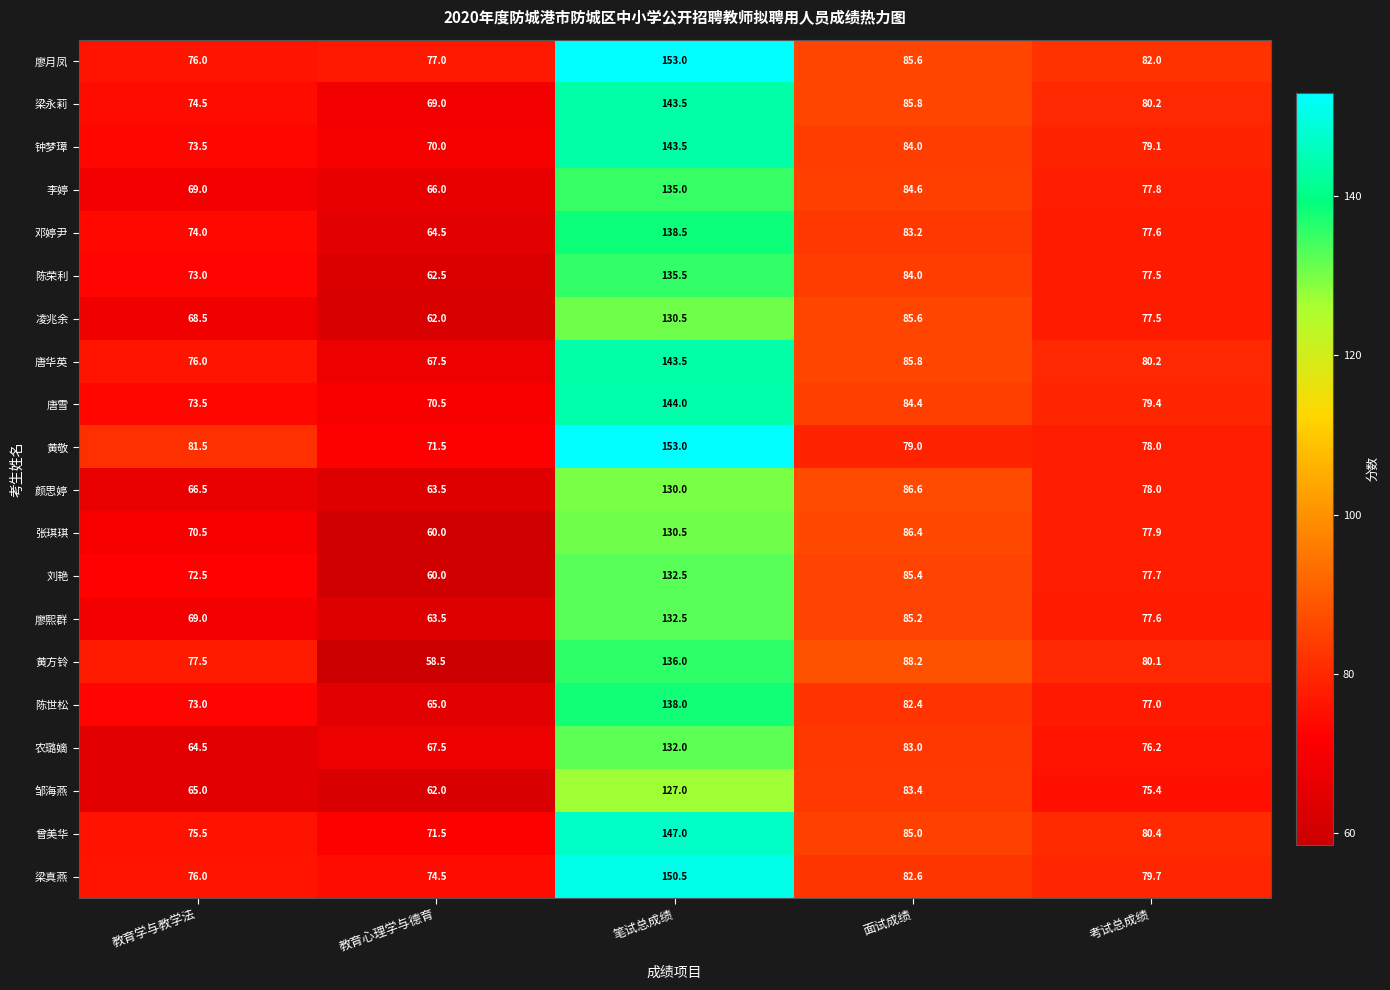

Is it true that 刘艳 equals 103.4 at 教育心理学与德育?

False